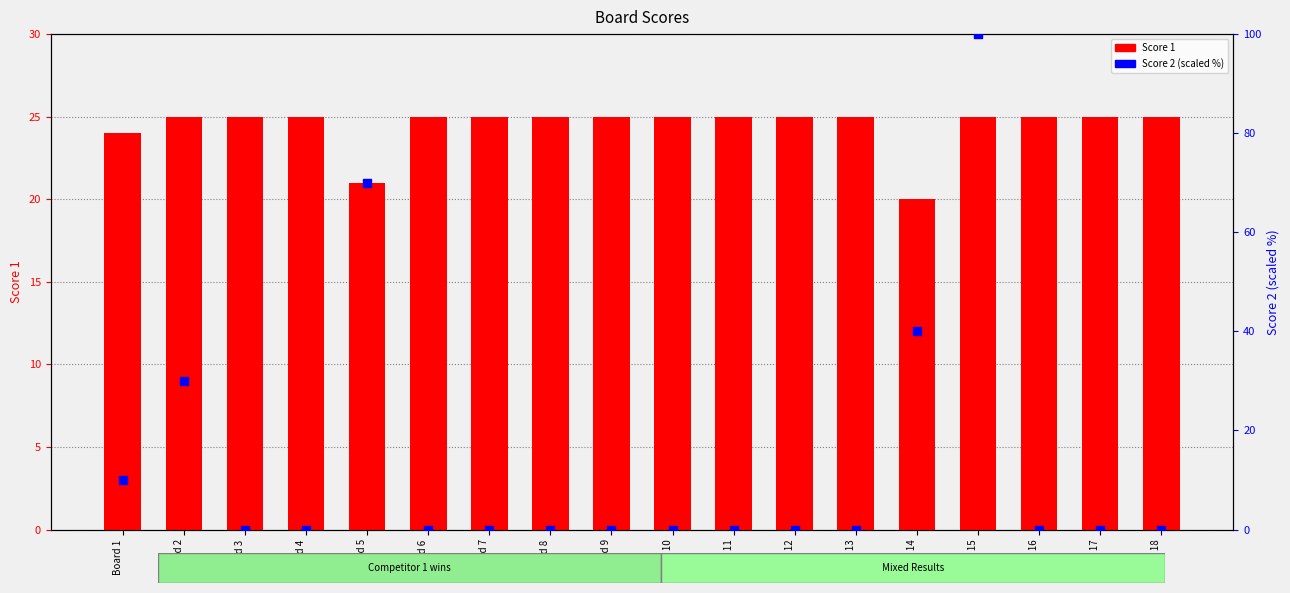

Which series has the widest spread of Y values?

Score 2 (scaled %)